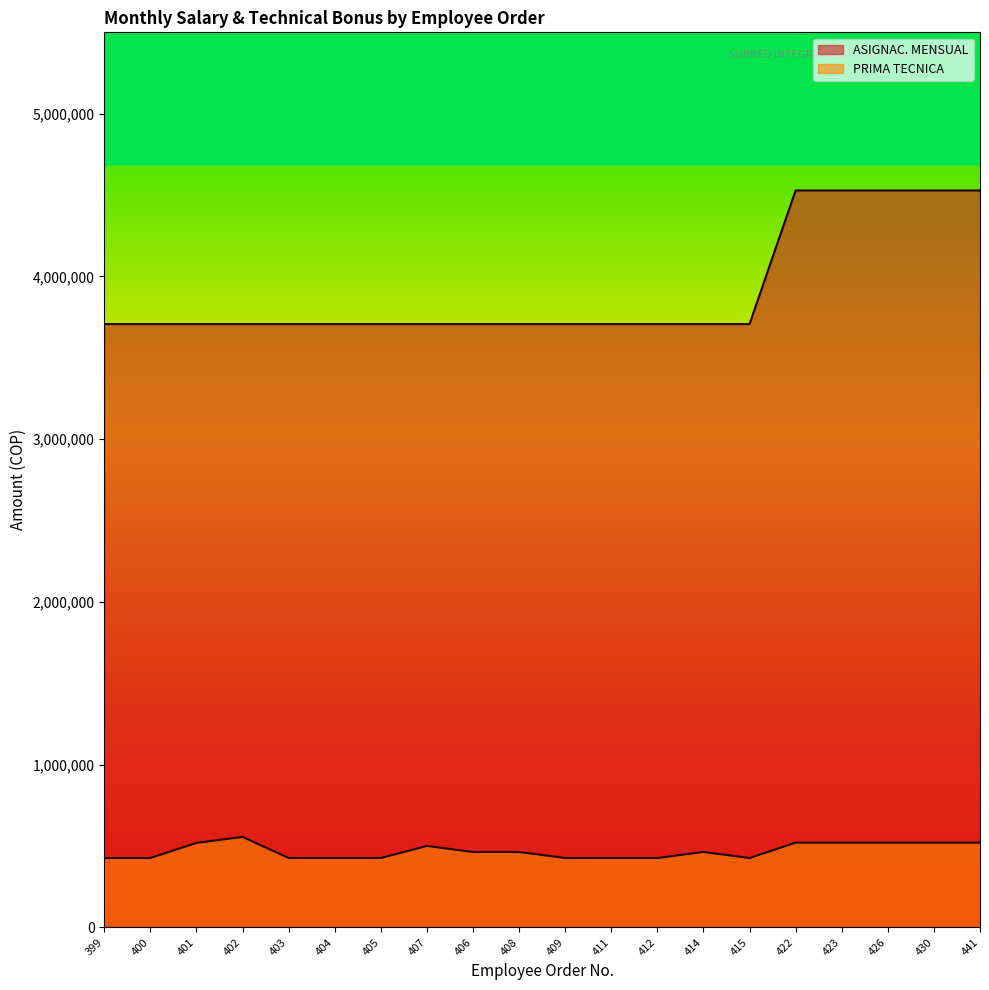

What is the spread (max minus min) of values at 403?

3280944.6